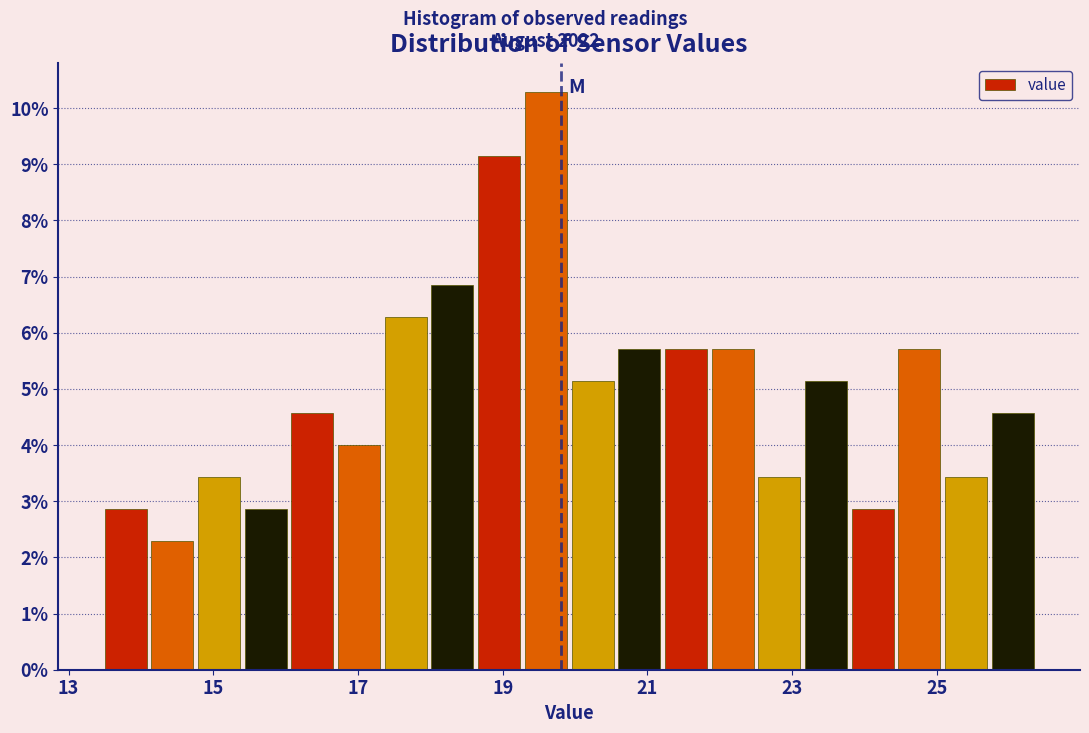

Around what value on the x-axis is the tallest bar? Give the approximate position of its centre, as read against the axis.

19.6